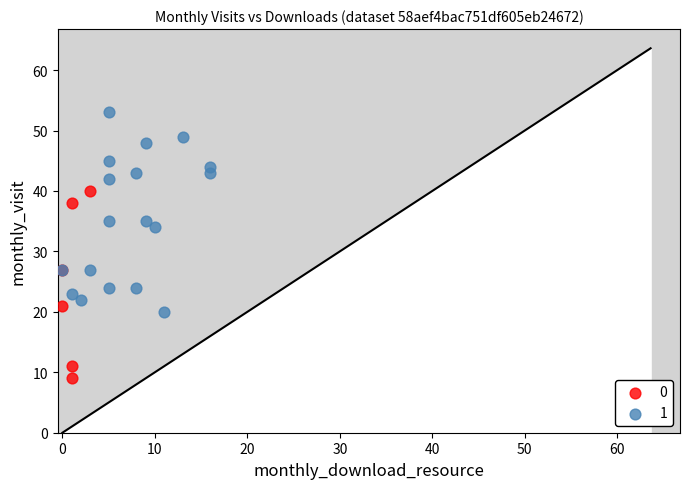

Which series contains the lowest Y value?

0